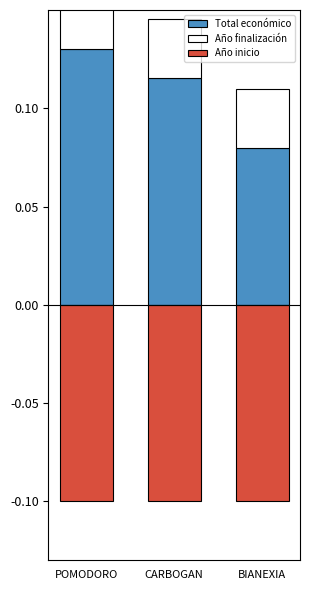

Are the bars horizontal?

No